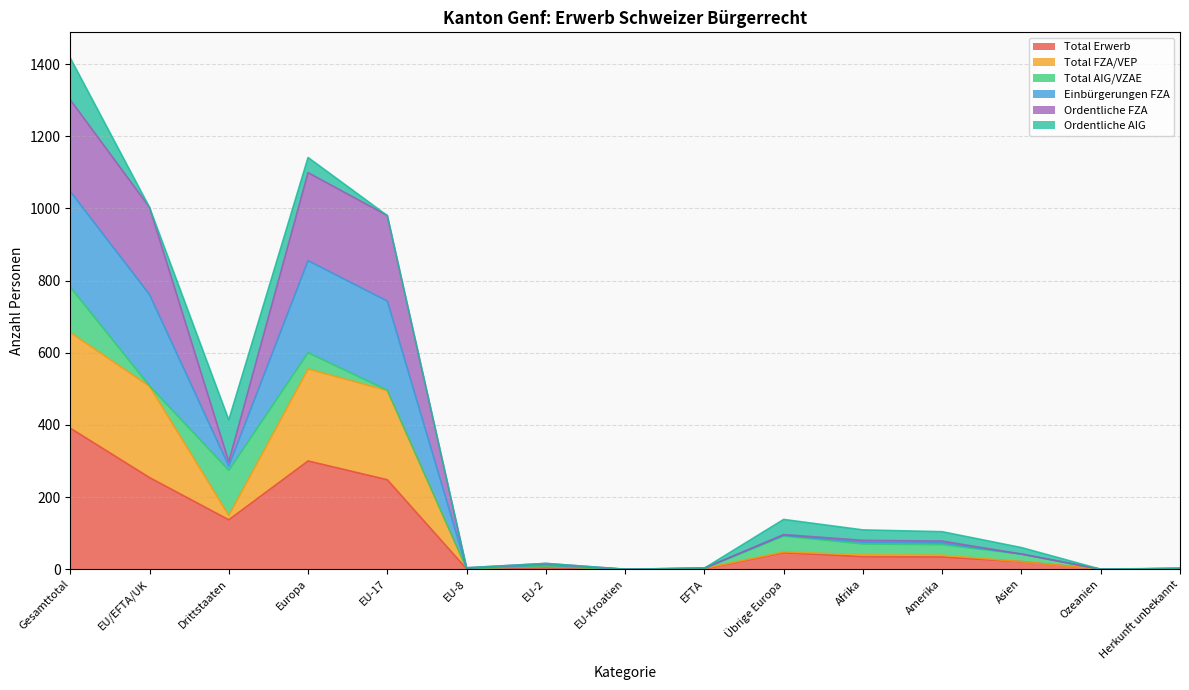

True or false: Einbürgerungen FZA and Total FZA/VEP cross at least once.

False